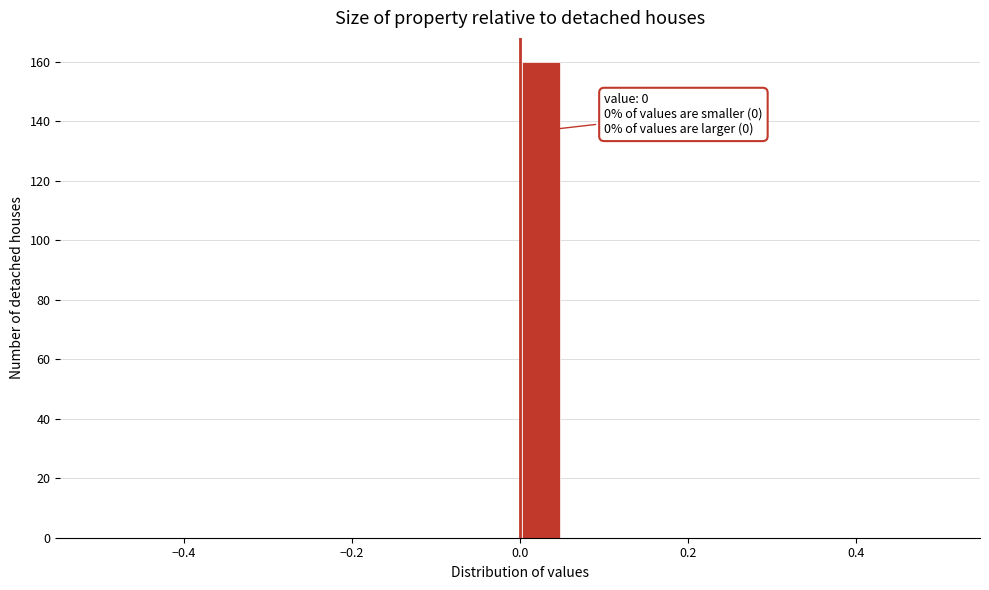

Around what value on the x-axis is the tallest bar? Give the approximate position of its centre, as read against the axis.

0.02